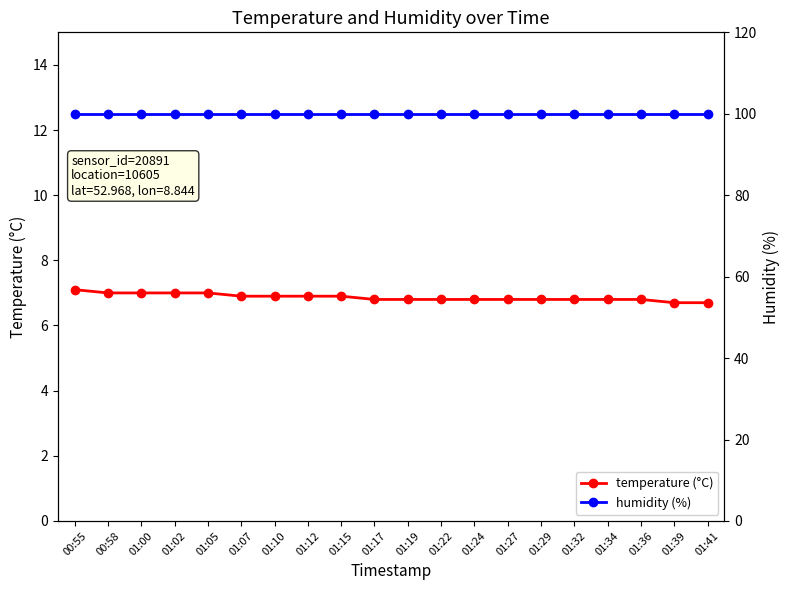

What are all the series names shown in the legend?

temperature (°C), humidity (%)